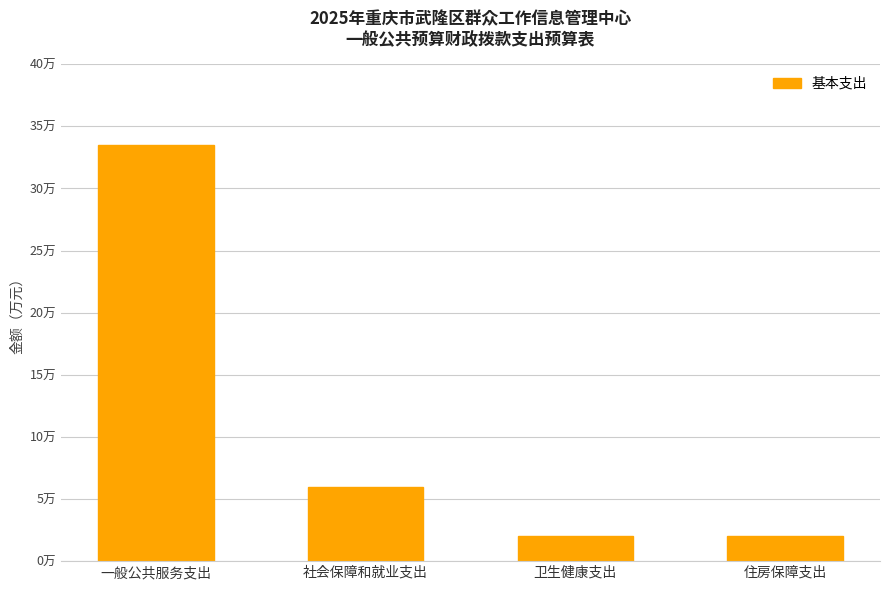

Is it true that the value at 卫生健康支出 is 2.0?

True